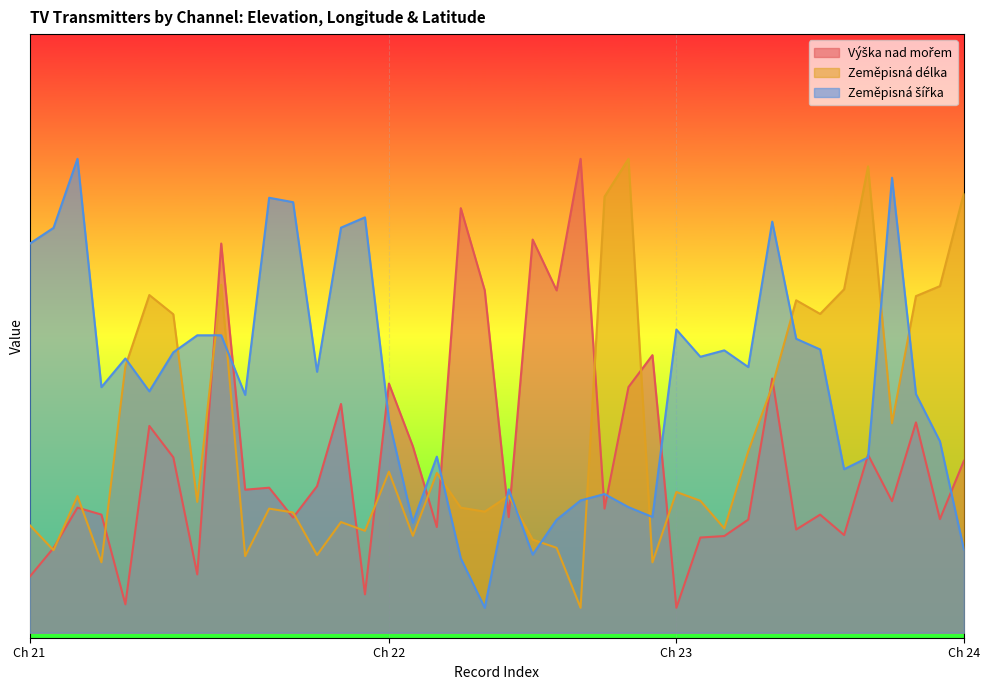

Which series ends up on top after the final intersection of Zeměpisná šířka and Výška nad mořem?

Výška nad mořem